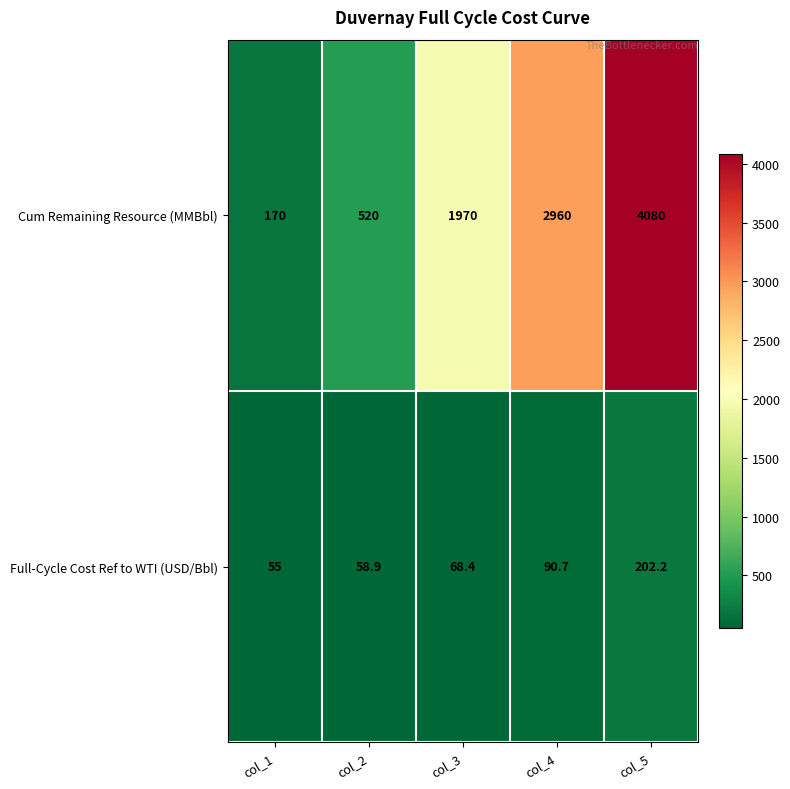

How many series are shown in this chart?

2